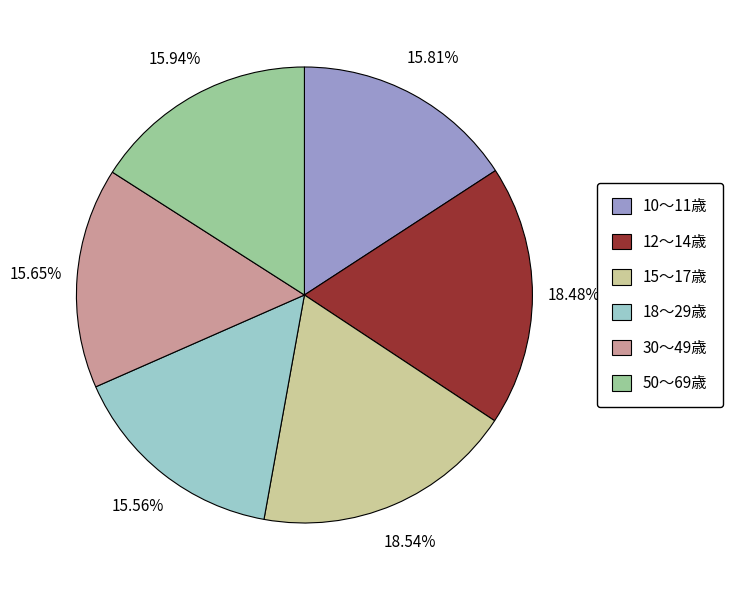

To the nearest percent, what is the average slice percentage?

17%